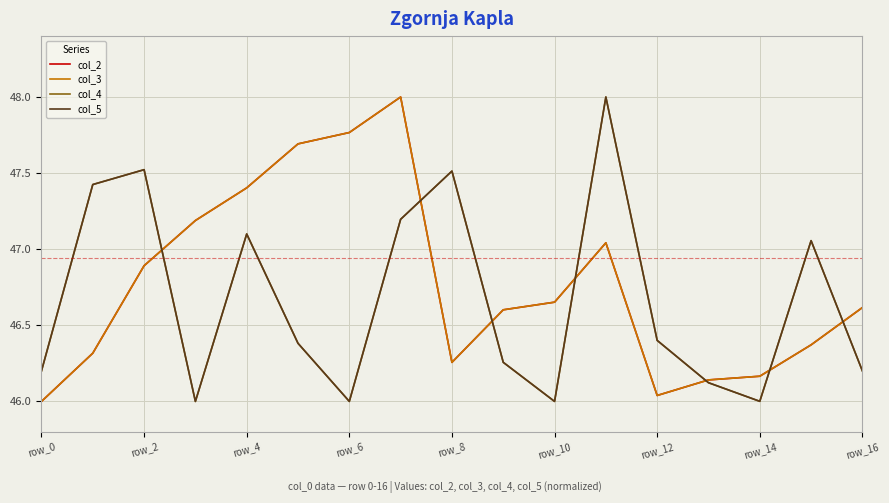

True or false: col_3 has more than 1 points higher than both neighbors.

True